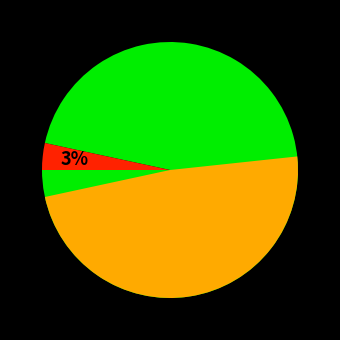

Is it true that 19 is 3% of the pie?

True